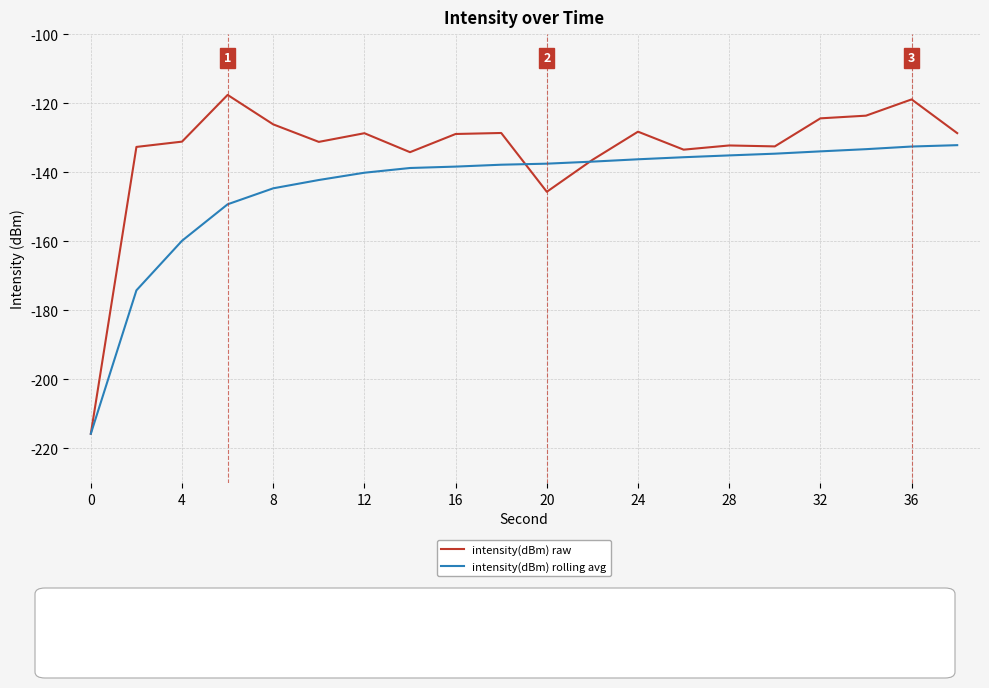

Rank the series by their average value, from highest to lowest.

intensity(dBm) raw, intensity(dBm) rolling avg